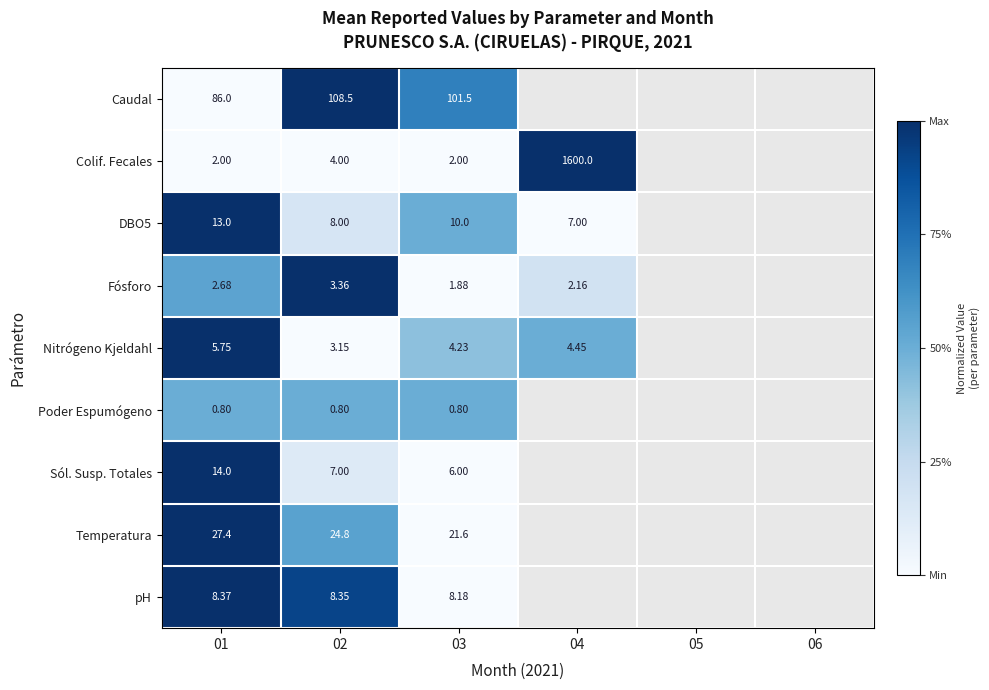

Is it true that Nitrógeno Kjeldahl equals 1.0 at 01?

True